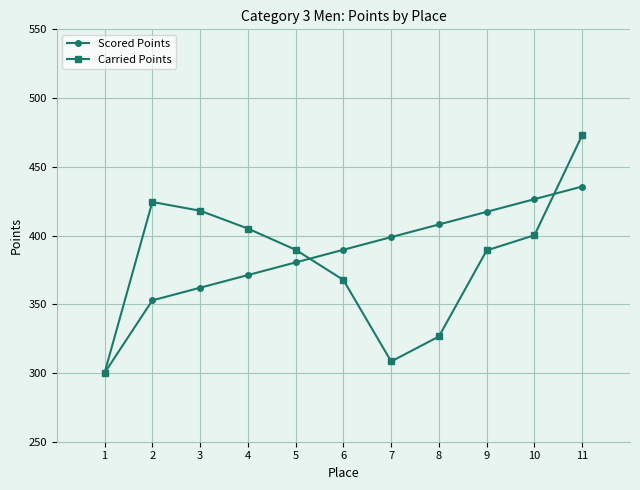

What is the average value of the Scored Points series?

385.7